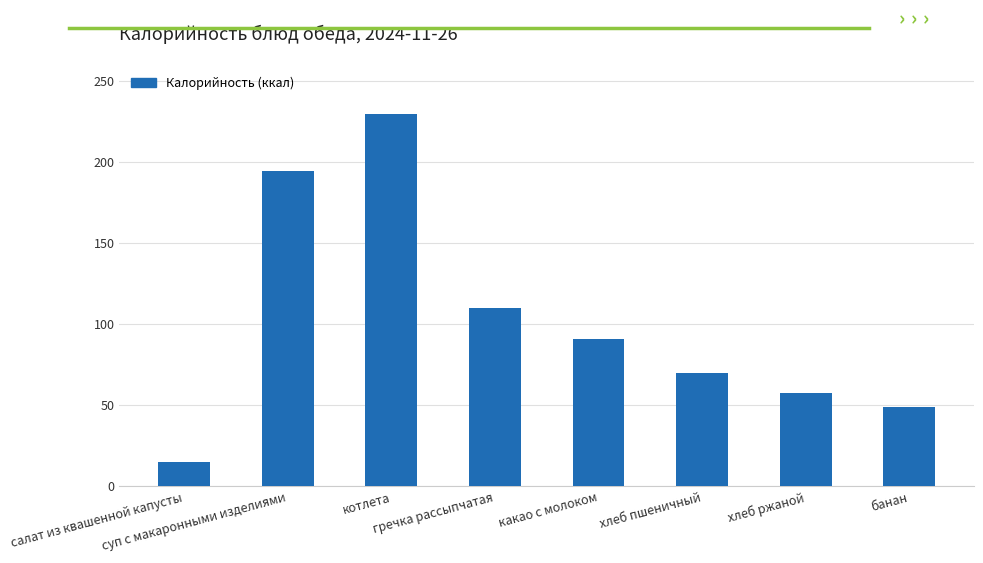

What is the value of the 6th bar from the left?

70.3